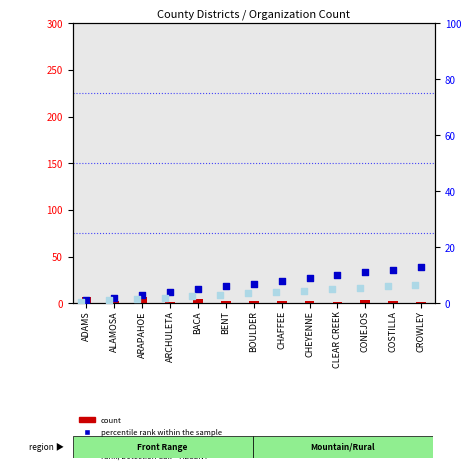

At which category is the sum across all series the highest?

CROWLEY